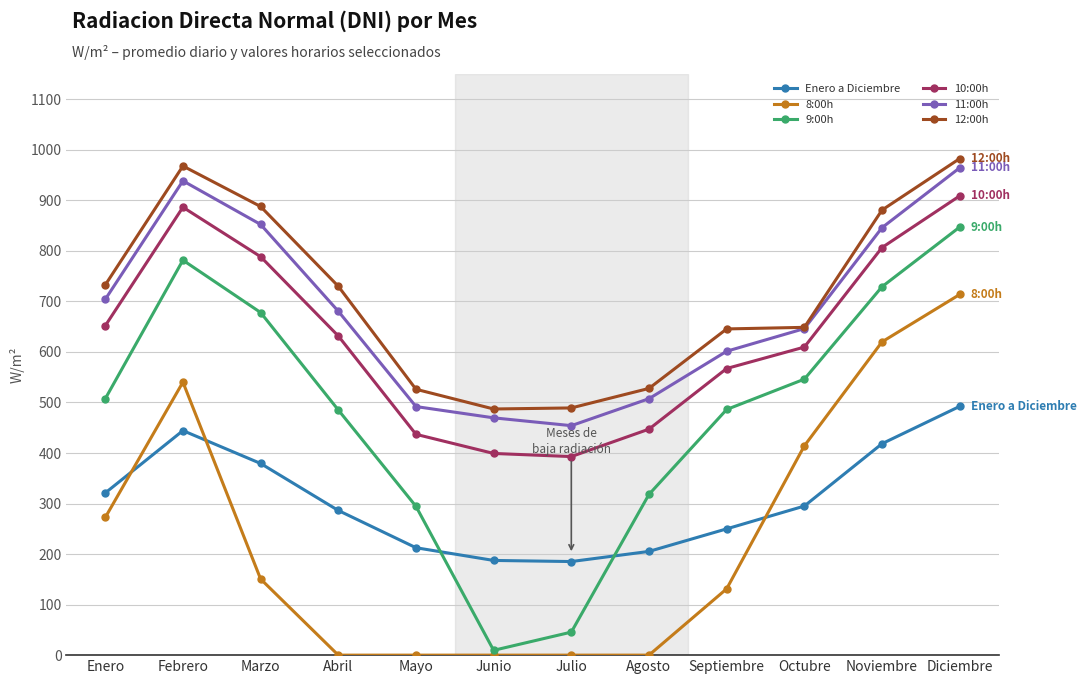

What are all the series names shown in the legend?

Enero a Diciembre, 8:00h, 9:00h, 10:00h, 11:00h, 12:00h